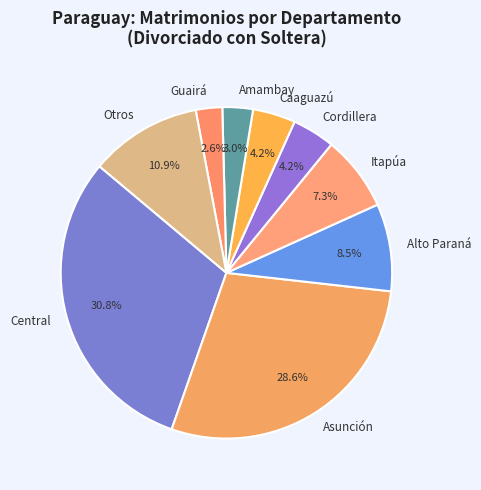

Which category has the biggest portion of the pie?

Central